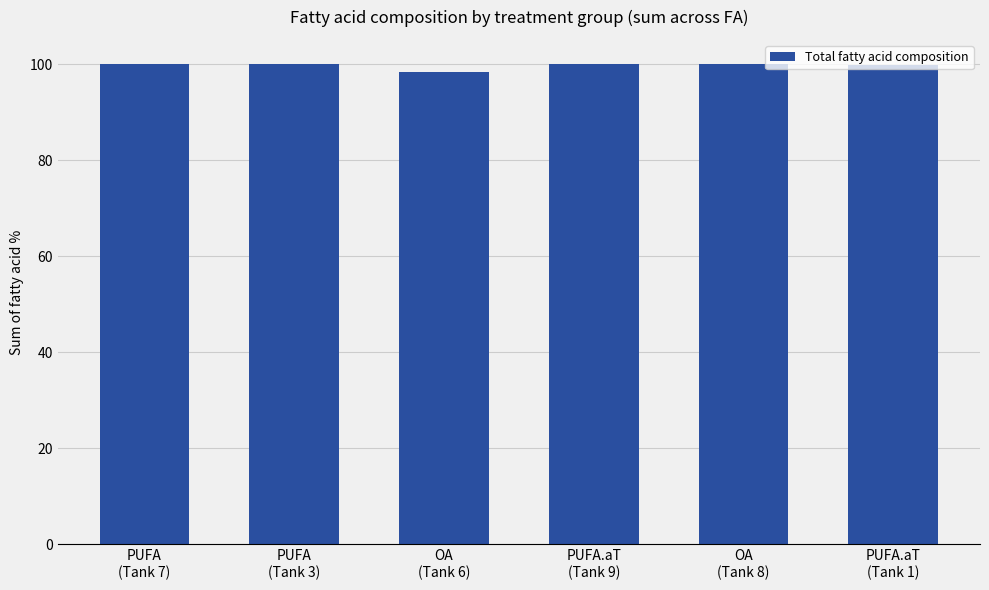

The chart shows a value of 56.2 at PUFA
(Tank 3). True or false?

False